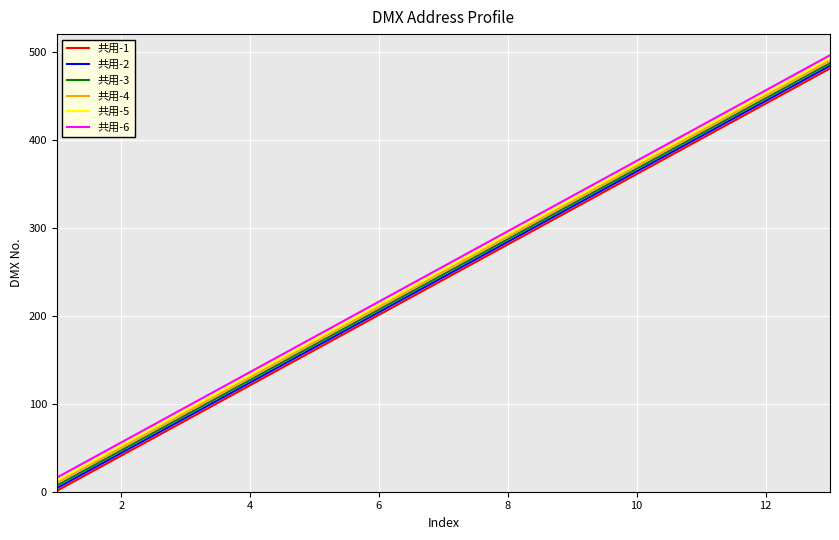

True or false: 共用-1 and 共用-5 cross at least once.

False